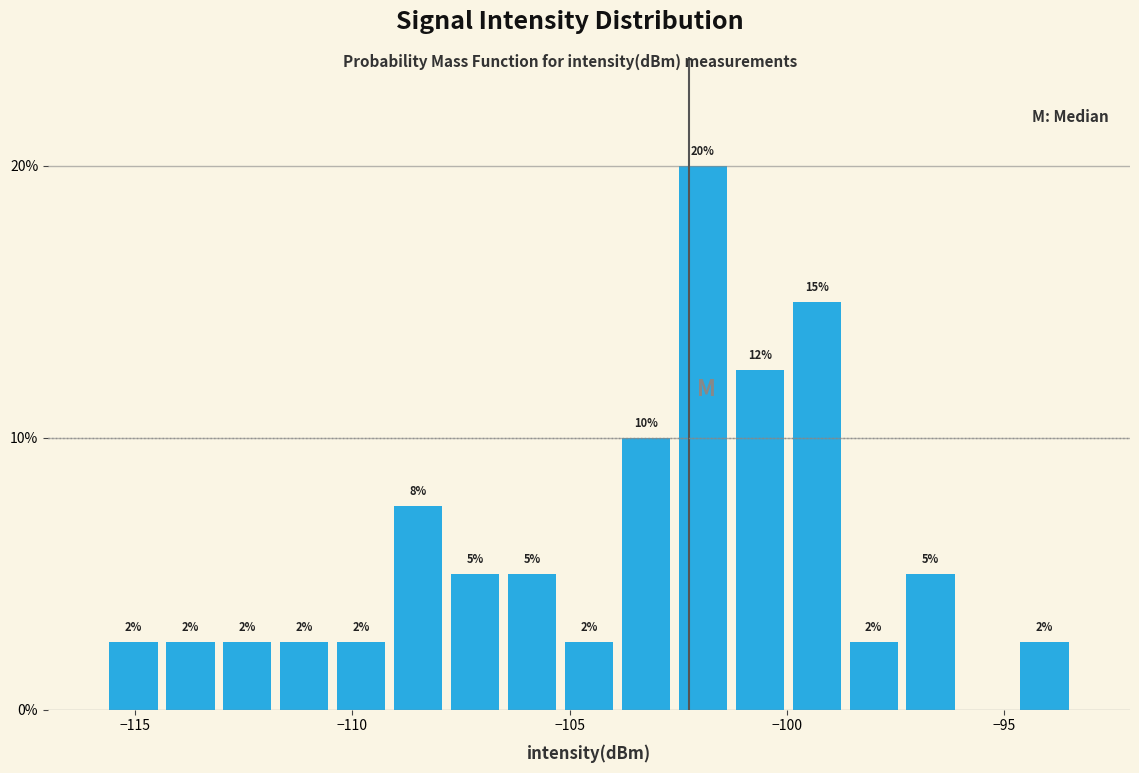

Read against the x-axis, roughly where is the centre of the tallest bar?

-102.0